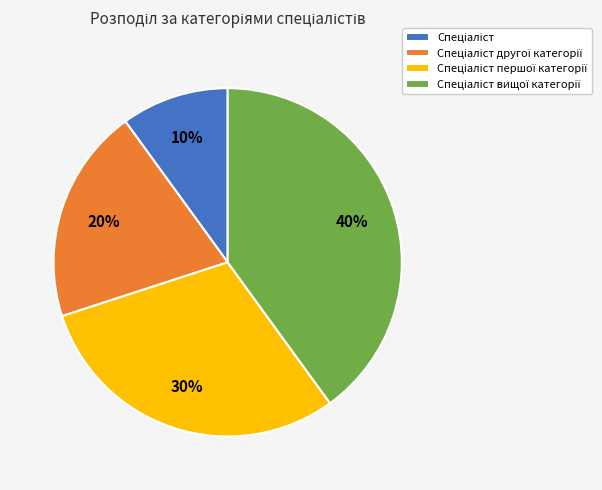

To the nearest percent, what is the difference between the largest and smallest slice percentages?

30%